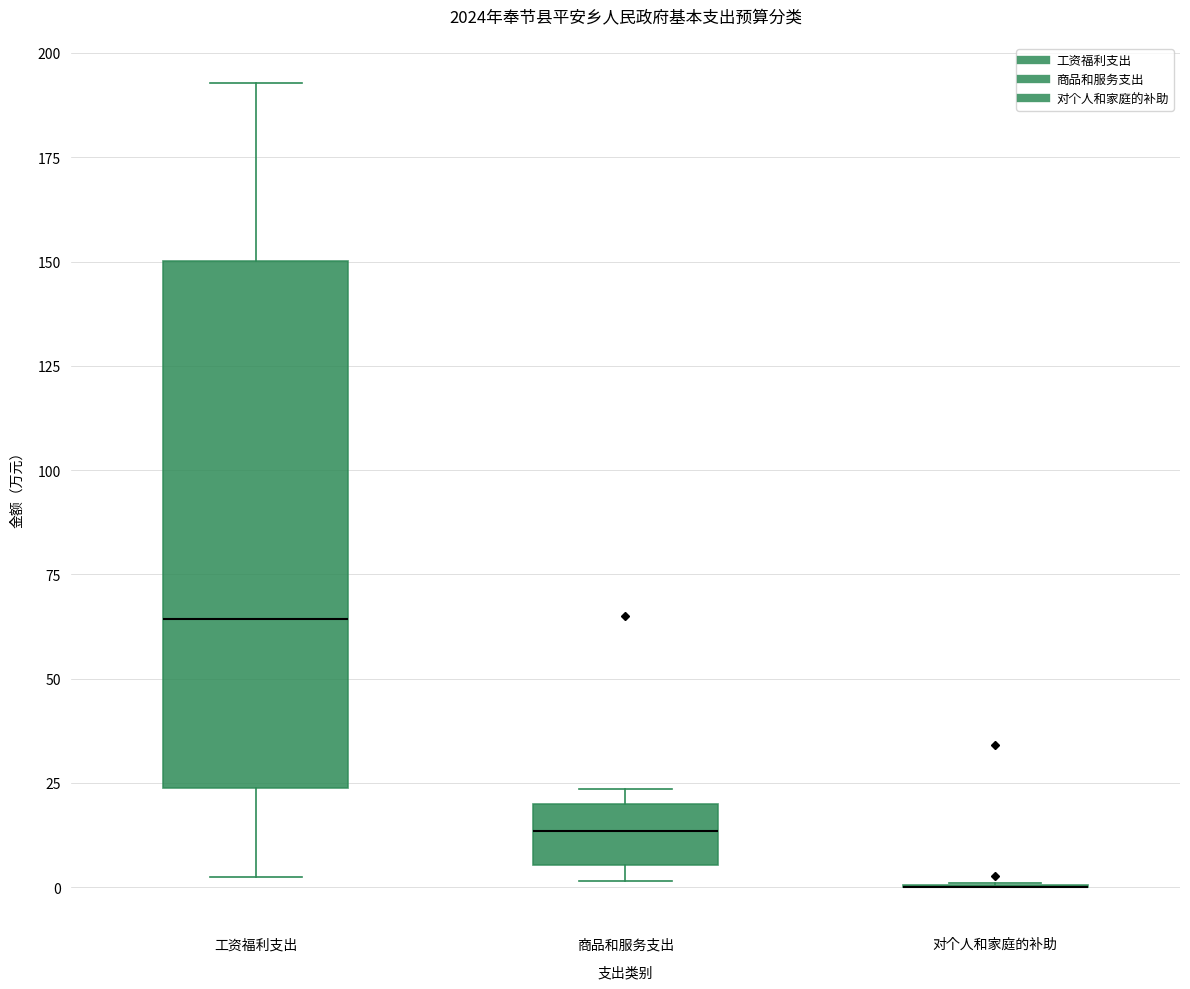

Which box is the tallest, from its lower edge to its upper edge?

工资福利支出